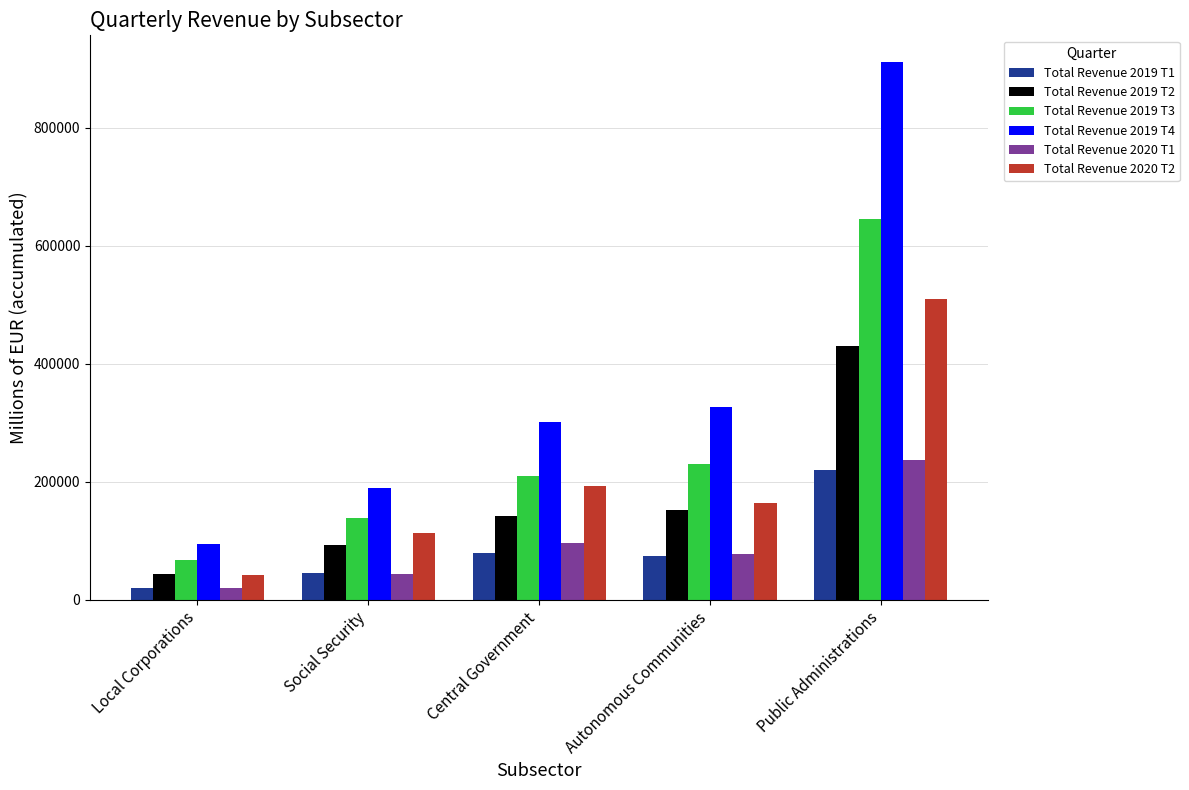

Is the value of Total Revenue 2020 T1 at Autonomous Communities greater than the value of Total Revenue 2020 T2 at Central Government?

No